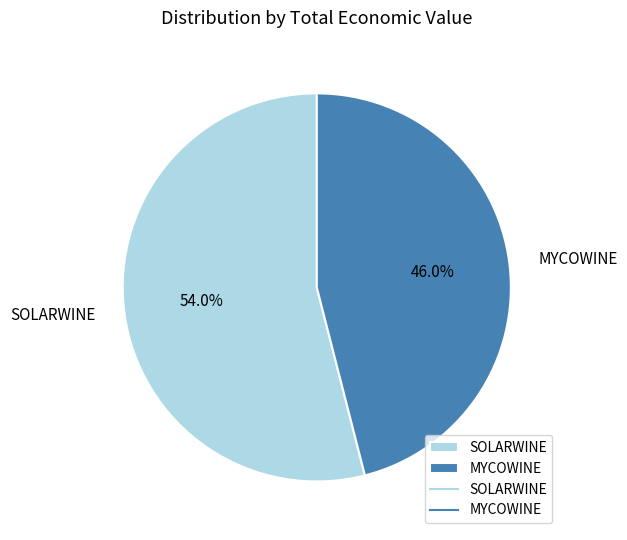

What is the smallest slice in the pie chart?

MYCOWINE